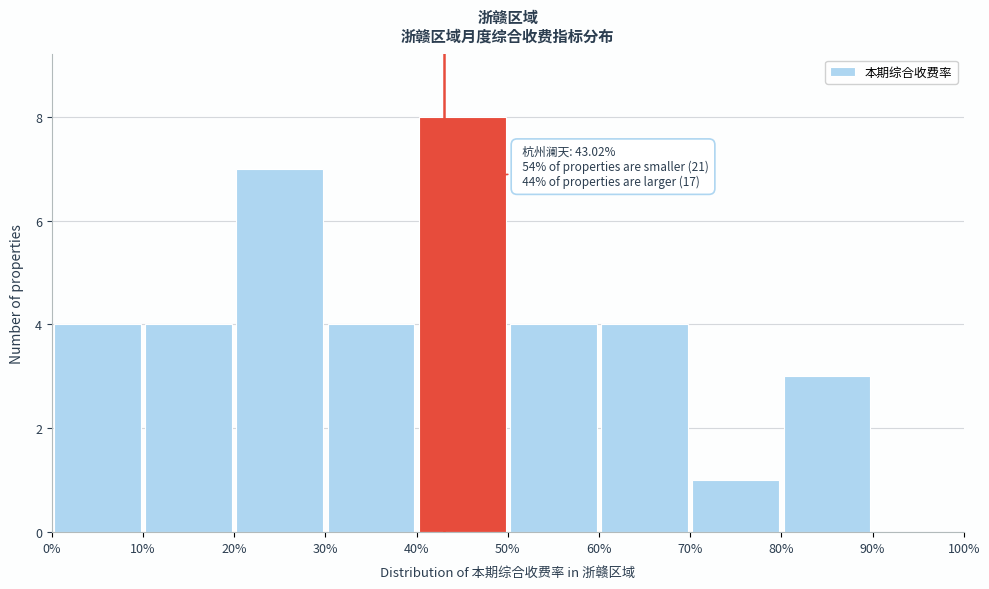

Which range on the x-axis has the tallest bar?

40% to 50%